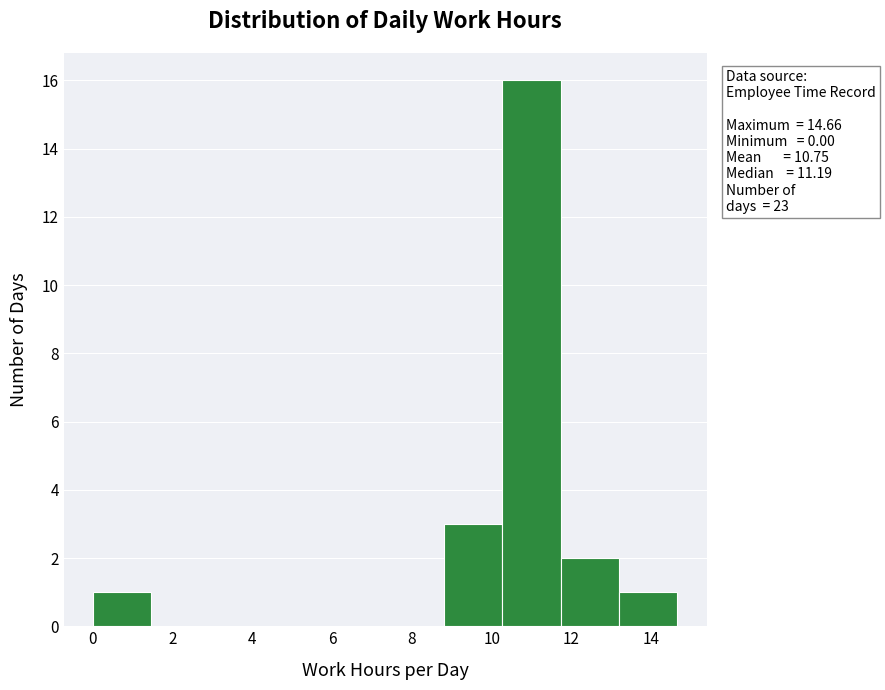

Which range on the x-axis has the tallest bar?

10.2 to 11.8